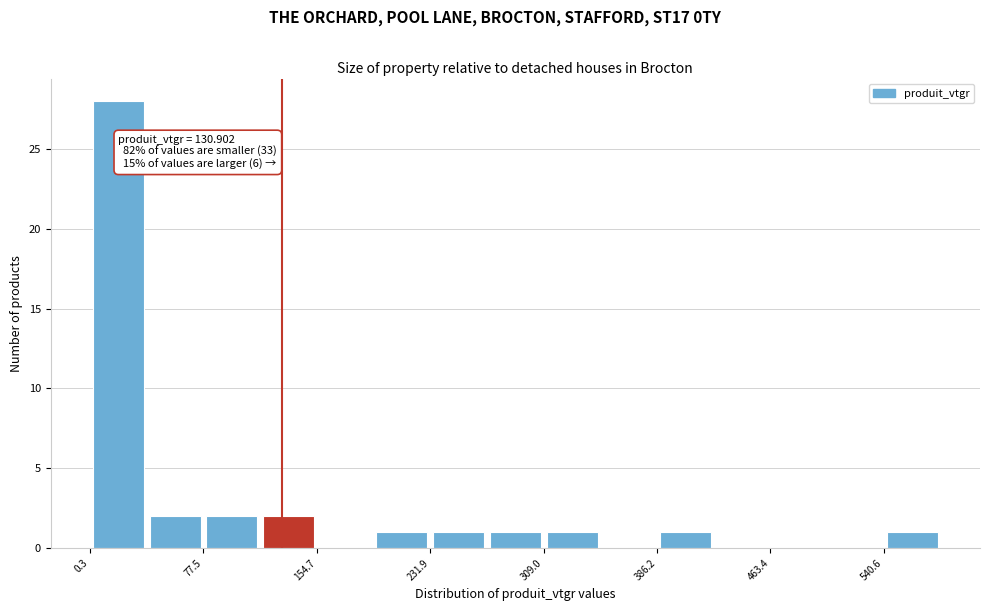

Around what value on the x-axis is the tallest bar? Give the approximate position of its centre, as read against the axis.

20